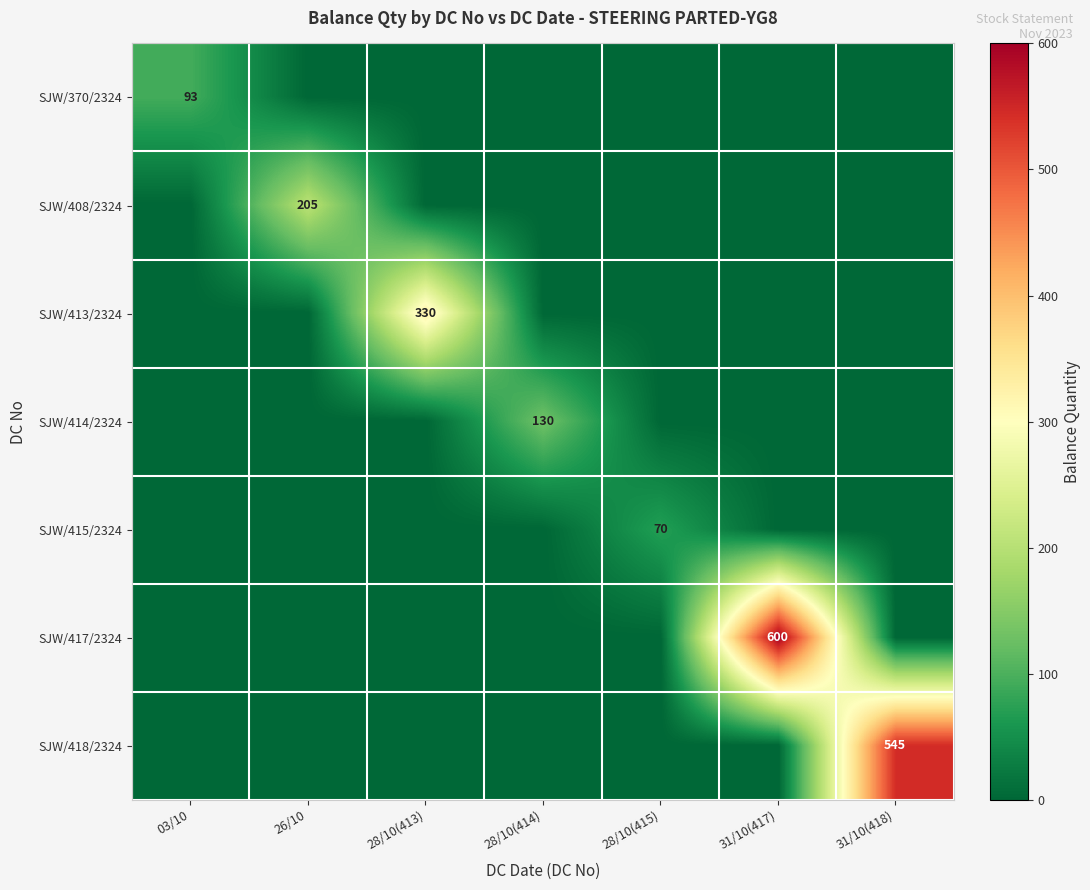

The SJW/415/2324 series shows 70 at 28/10(415). True or false?

True